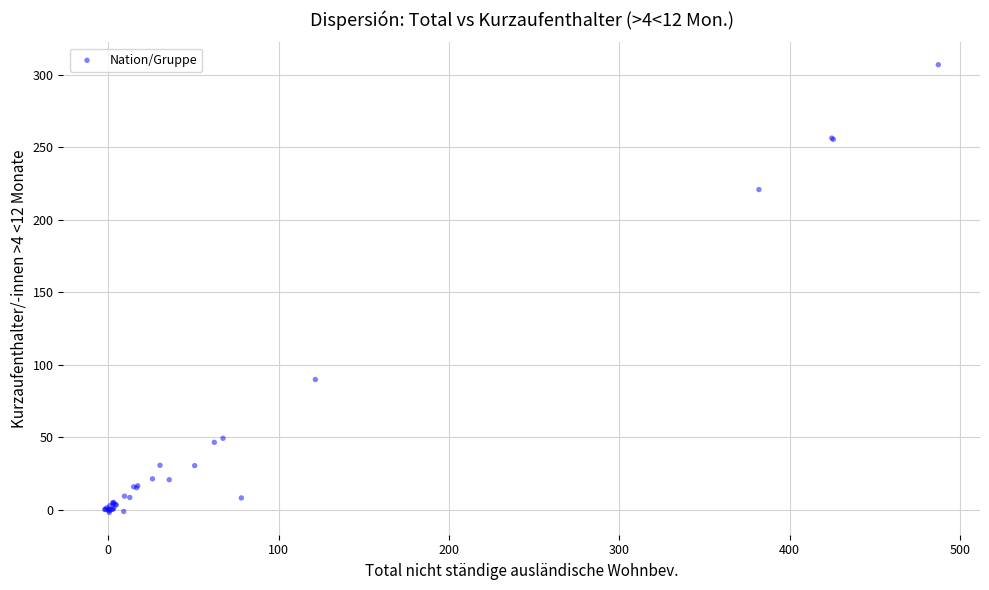

What Y value in the scatter plot is closest to 152?

89.8